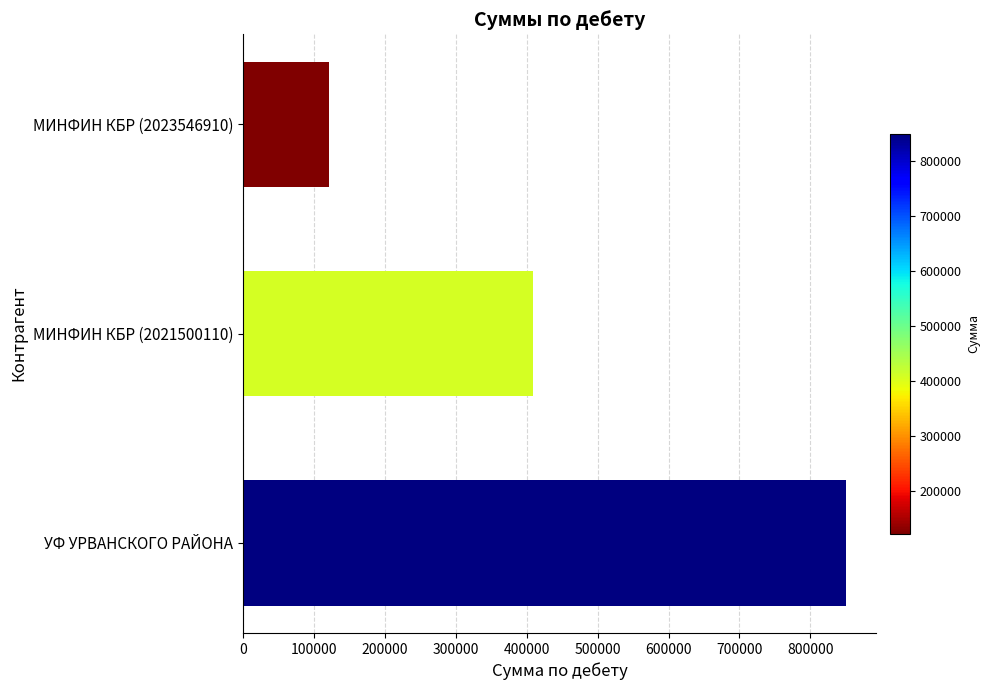

Are the bars horizontal?

Yes